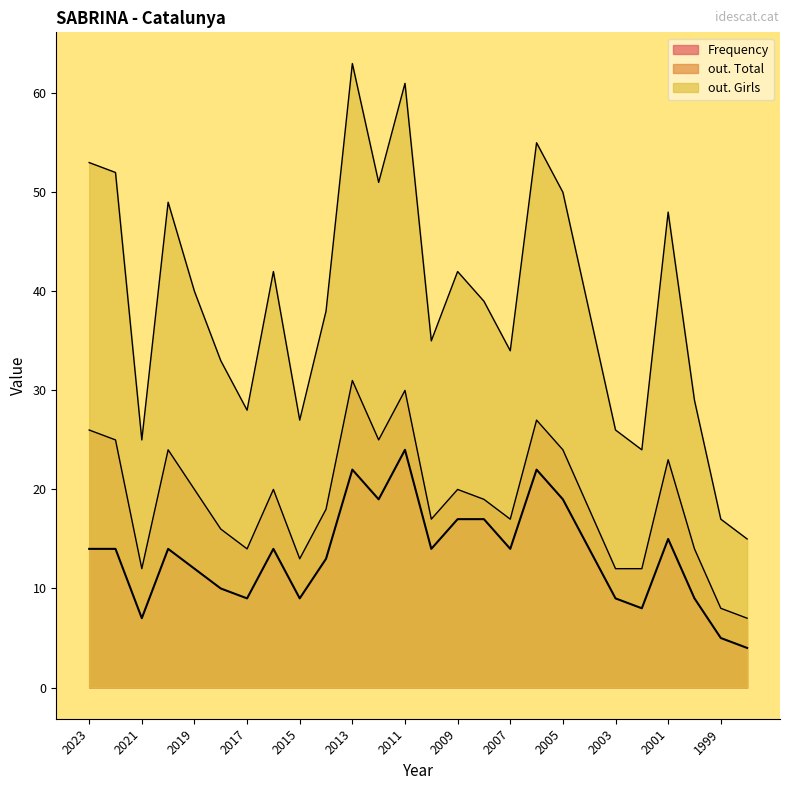

Rank the series by their maximum value, from highest to lowest.

out. Girls, out. Total, Frequency